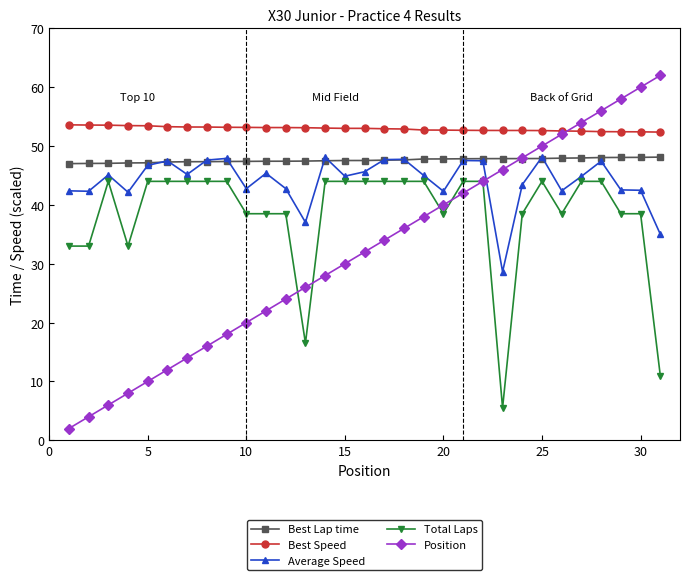

What is the value of the Best Speed point at the 9th from the left?

53.2